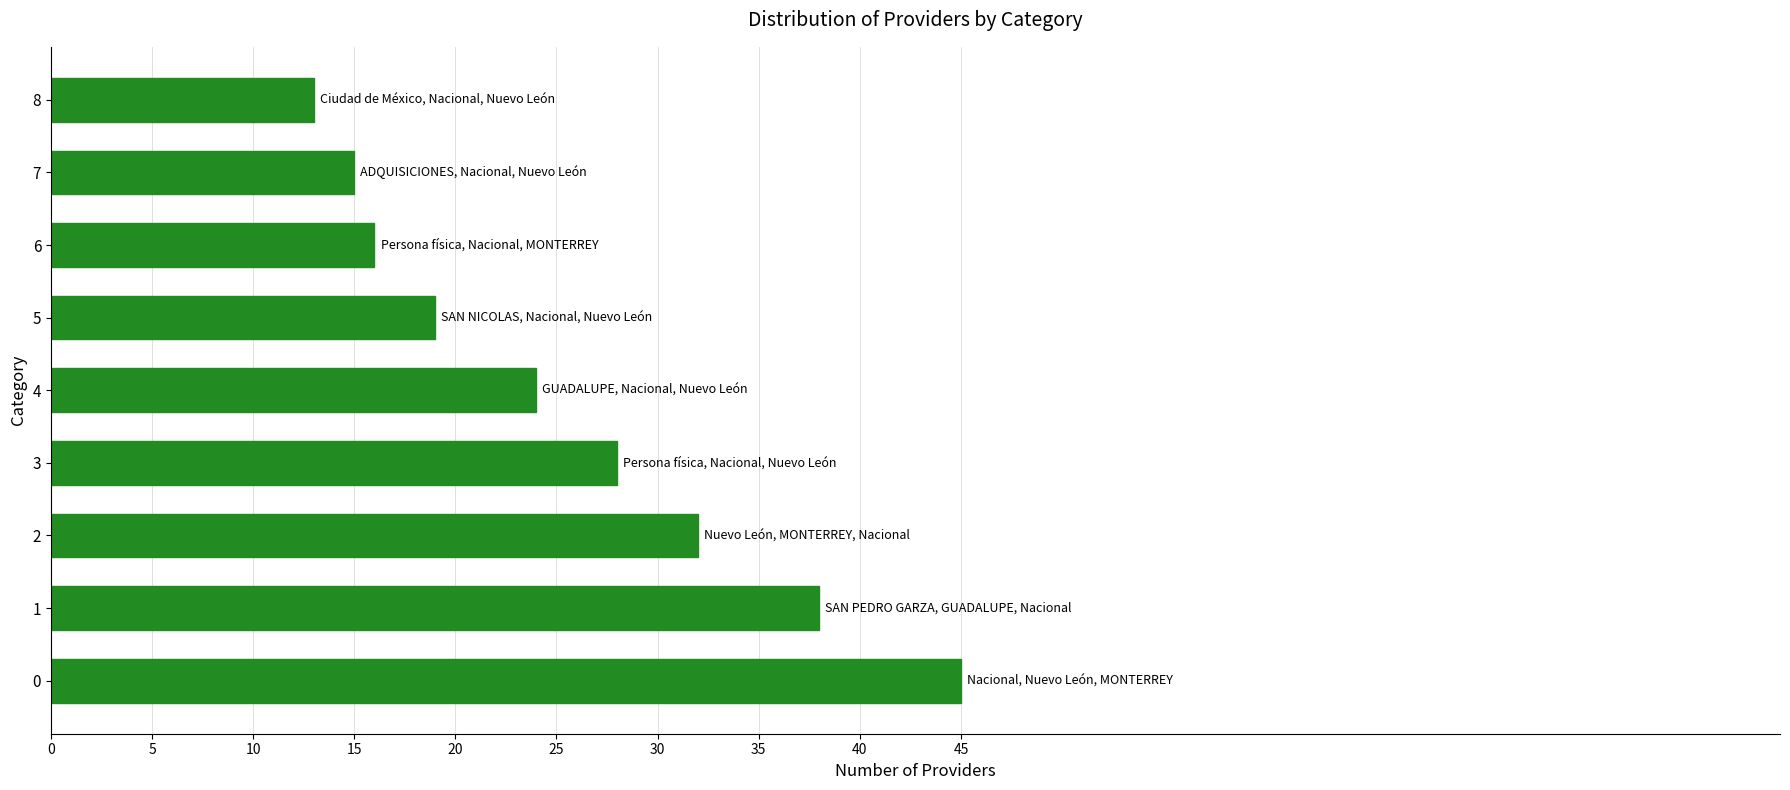

Reading bottom to top, what are all the values shown in this chart?

45	38	32	28	24	19	16	15	13